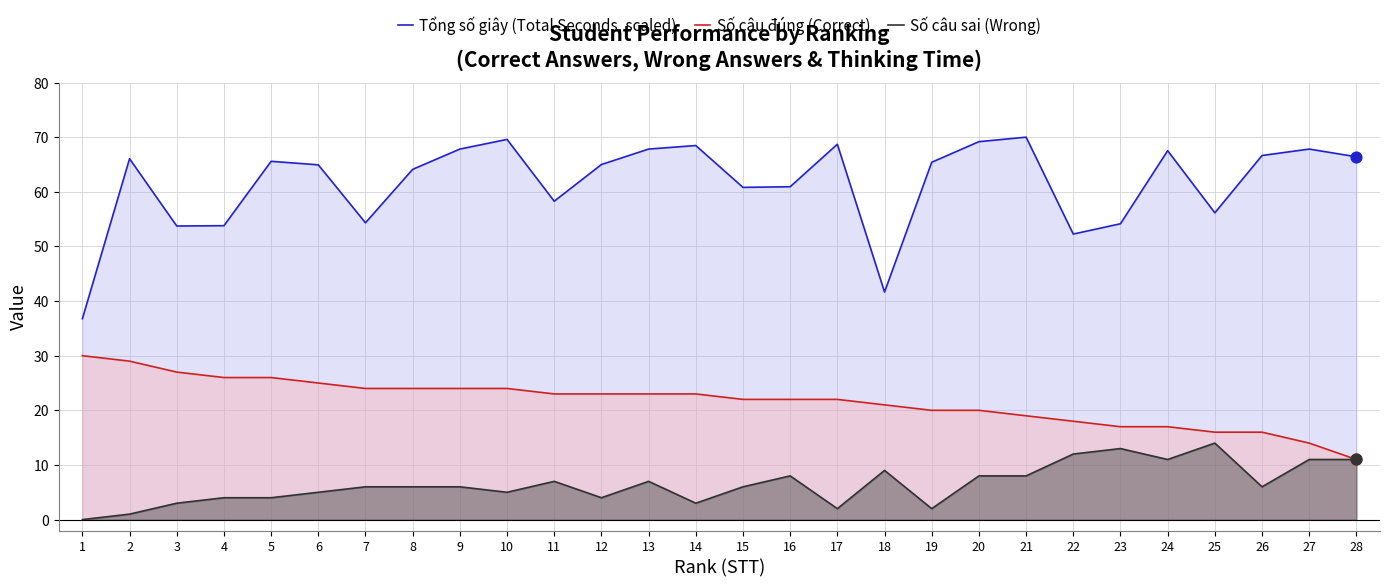

What is the total value across all series at 25?

86.2